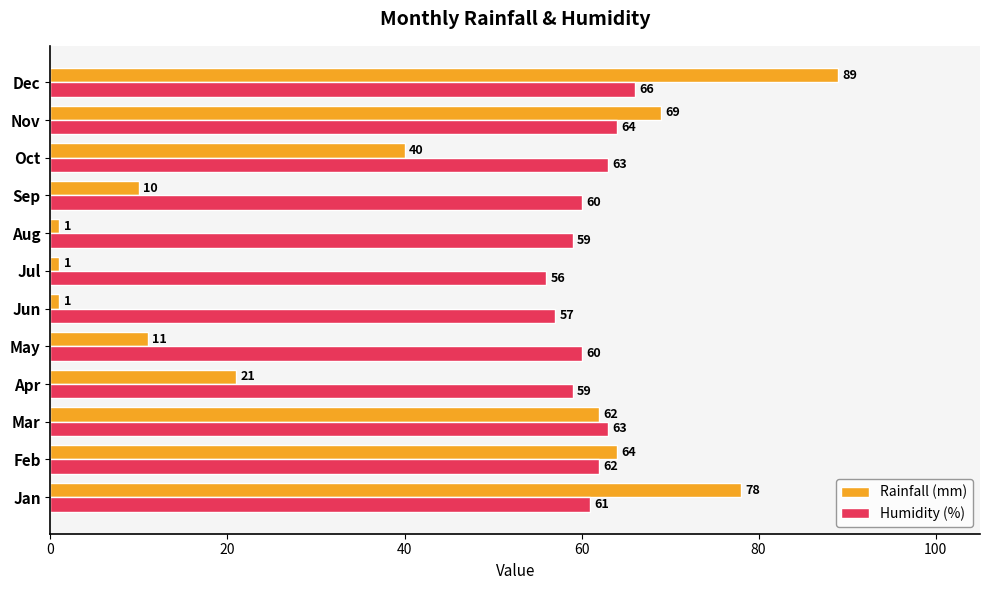

How many data points does each series have?

12